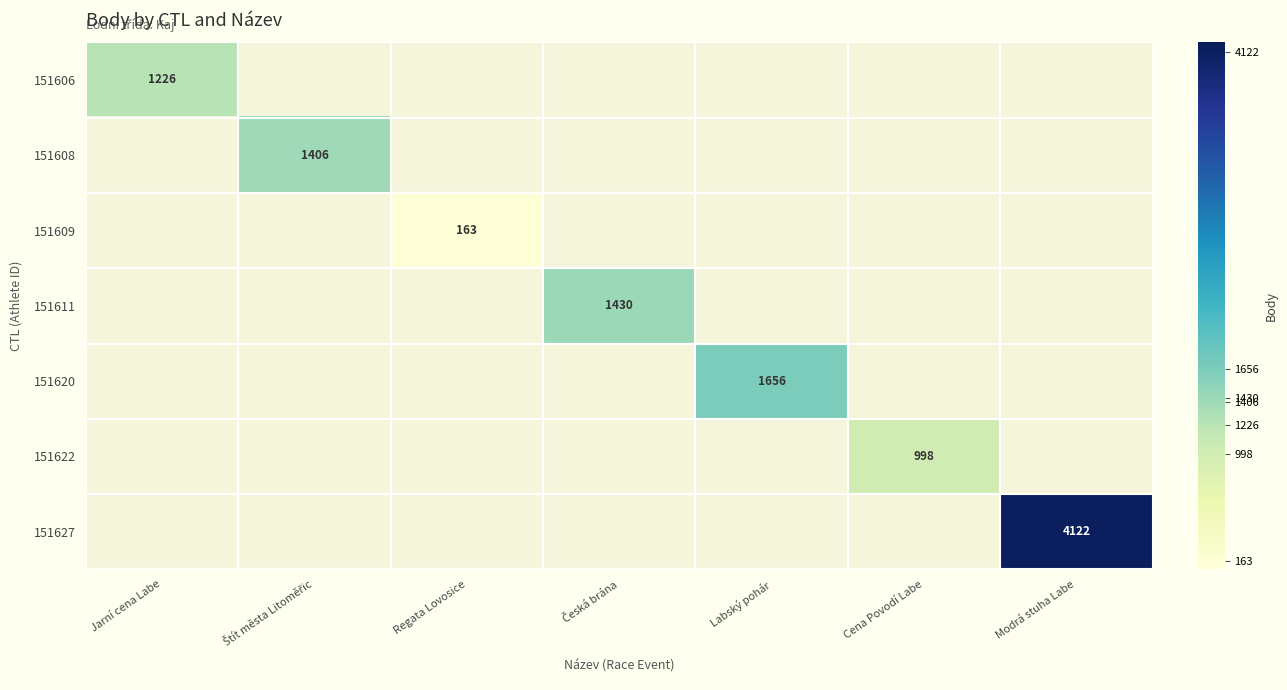

The value of 151609 at Regata Lovosice is 163. True or false?

True